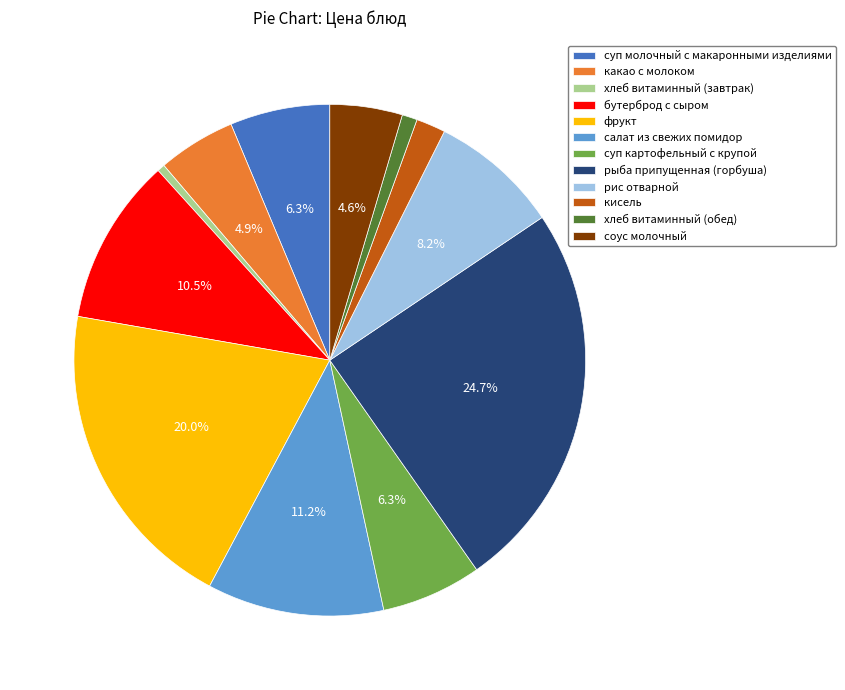

What is the largest slice in the pie chart?

рыба припущенная (горбуша)